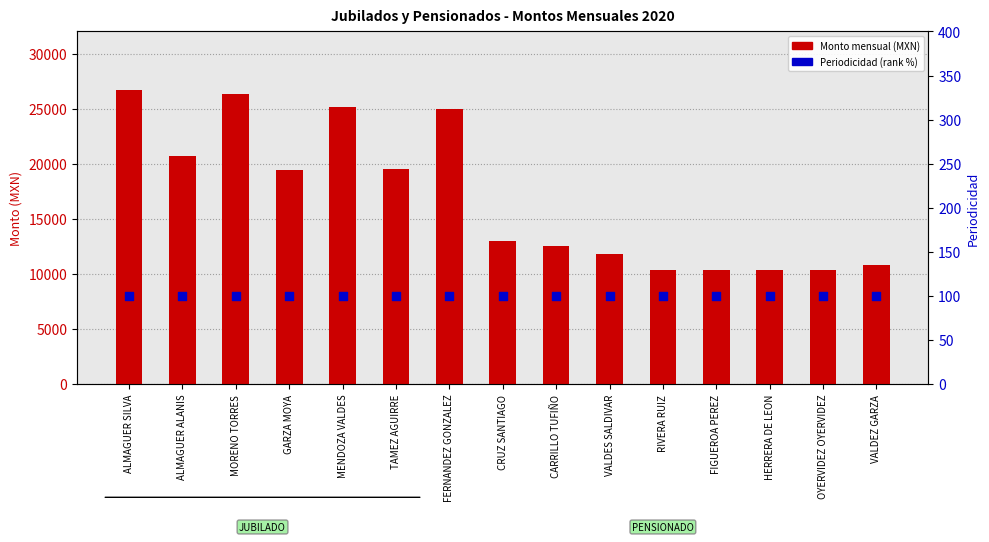

Which series contains the lowest Y value?

Periodicidad (rank %)